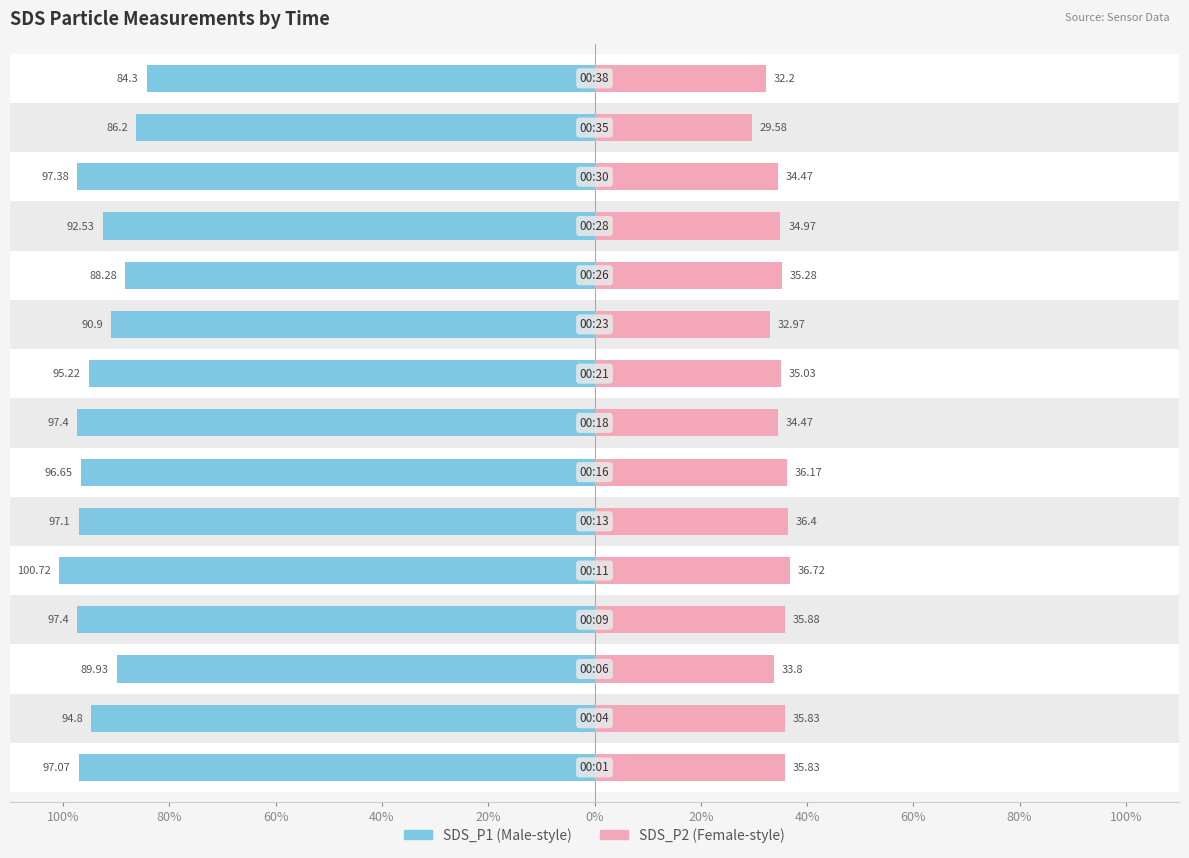

Reading left to right, transcribe all the data shown in this chart.

SDS_P1: -97.1	-94.8	-89.9	-97.4	-100.7	-97.1	-96.7	-97.4	-95.2	-90.9	-88.3	-92.5	-97.4	-86.2	-84.3
SDS_P2: 35.8	35.8	33.8	35.9	36.7	36.4	36.2	34.5	35.0	33.0	35.3	35.0	34.5	29.6	32.2